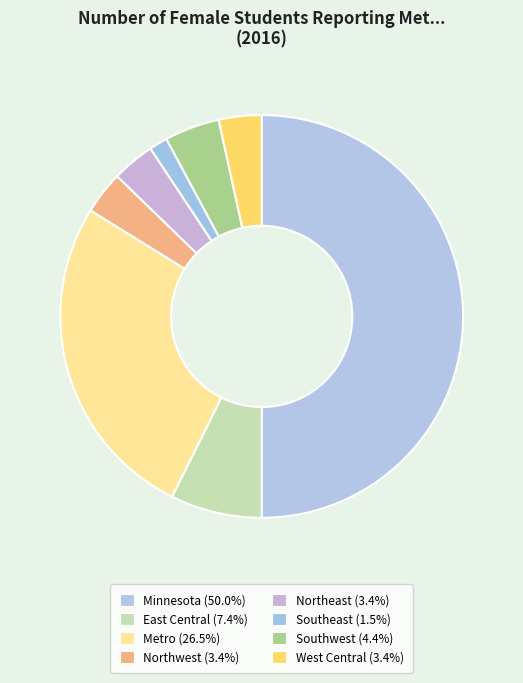

How many slices are in this pie chart?

8